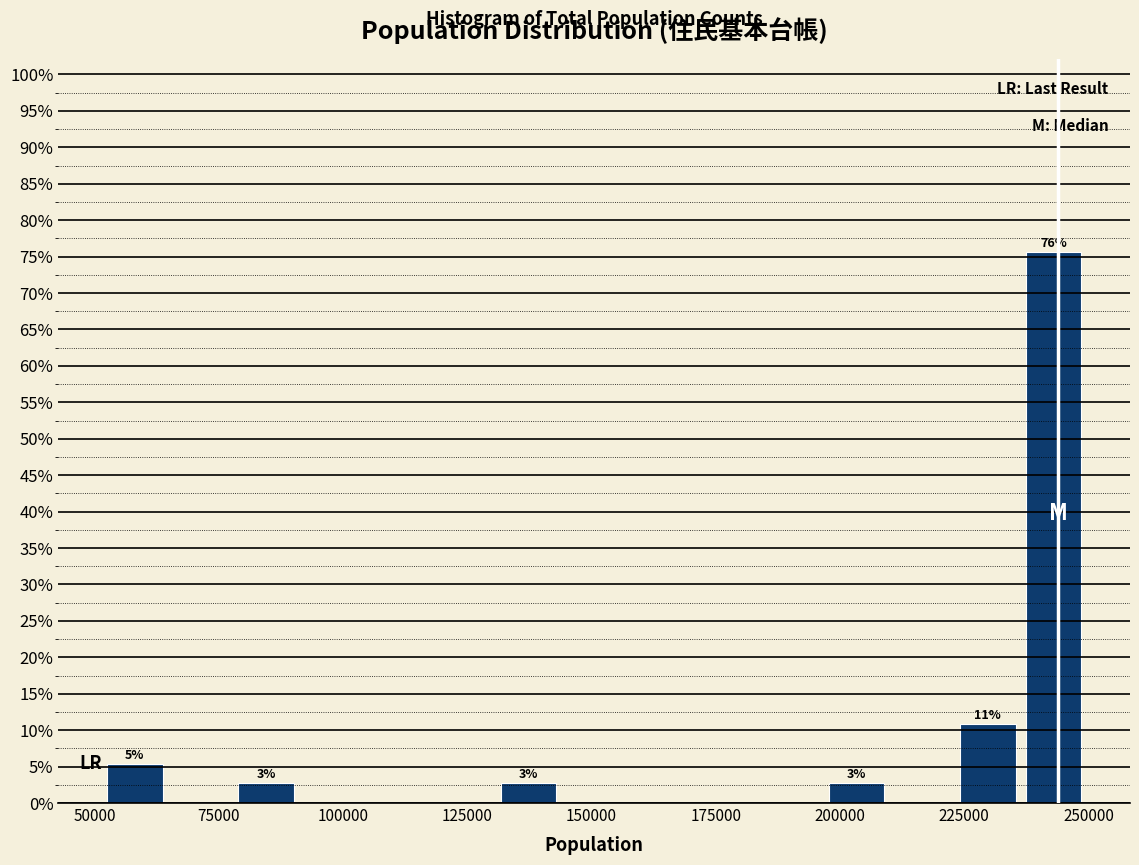

Around what value on the x-axis is the tallest bar? Give the approximate position of its centre, as read against the axis.

245000